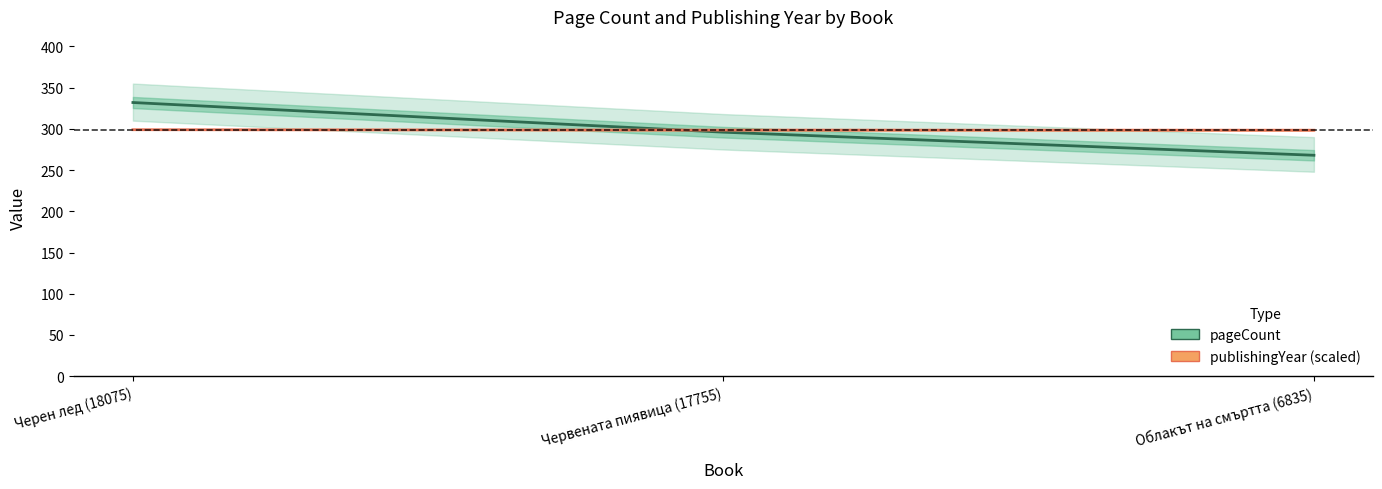

What is the total value across all series at Червената пиявица (17755)?

594.6